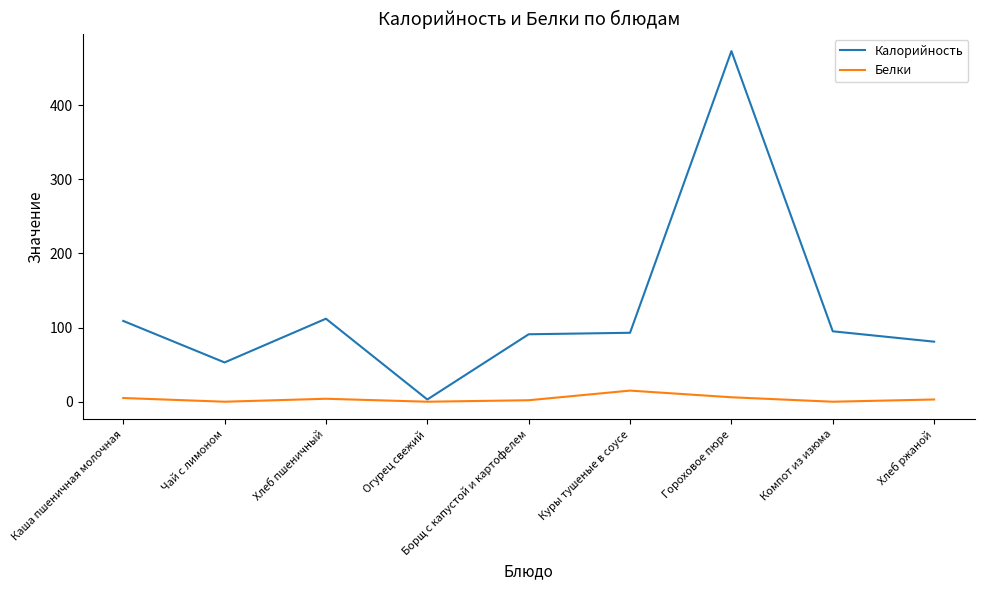

Which category has the lowest value in the Калорийность series?

Огурец свежий